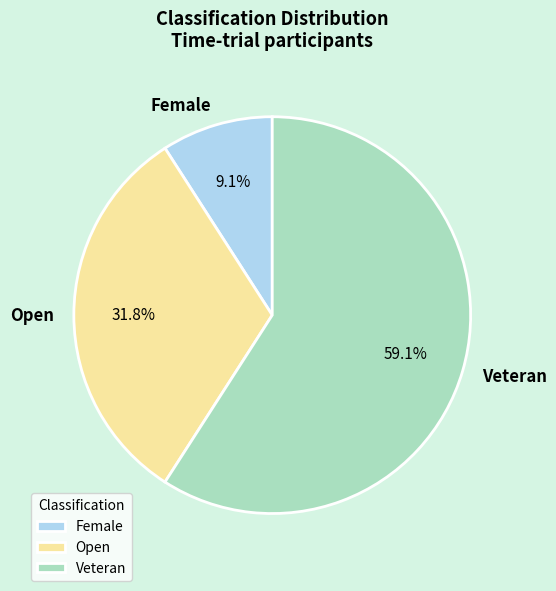

Combined, what portion of the pie is Open and Veteran?

90.9%